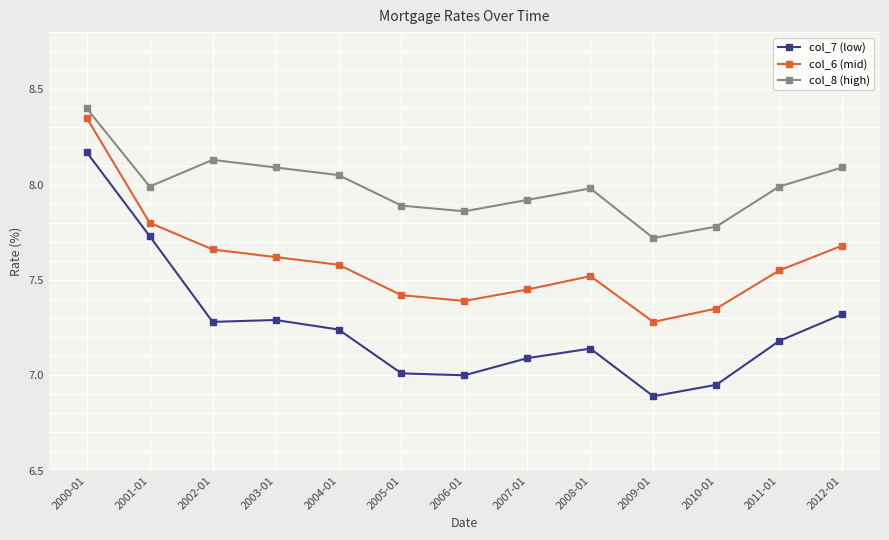

At which label does col_7 (low) reach its peak?

2000-01